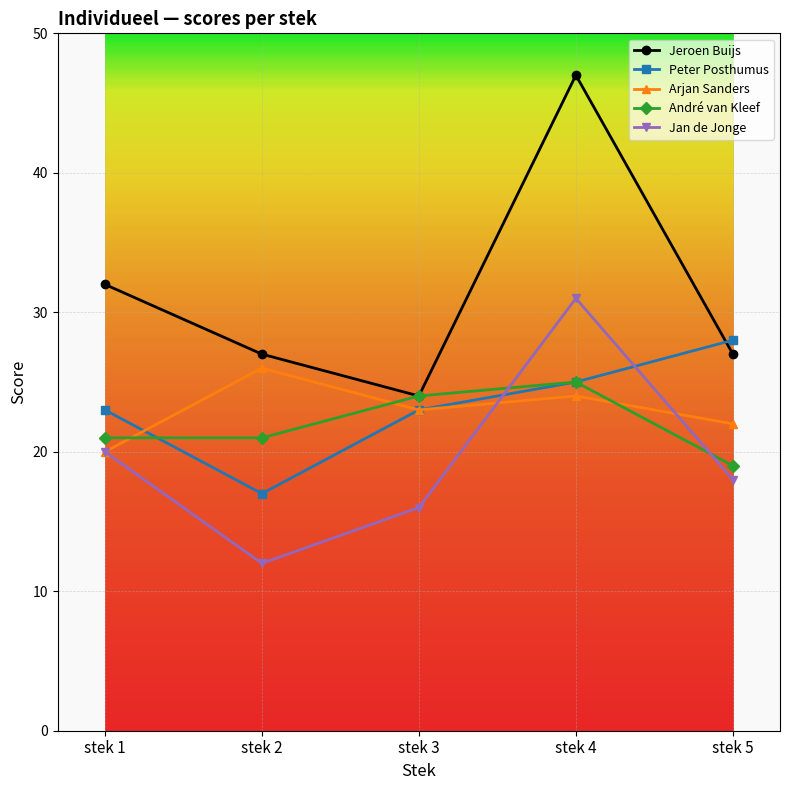

What is the value of the Peter Posthumus point at the 4th from the left?

25